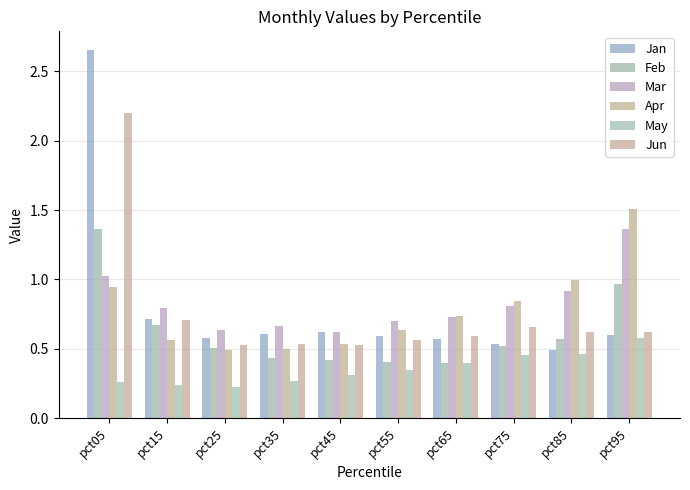

How many distinct data groups are displayed?

6